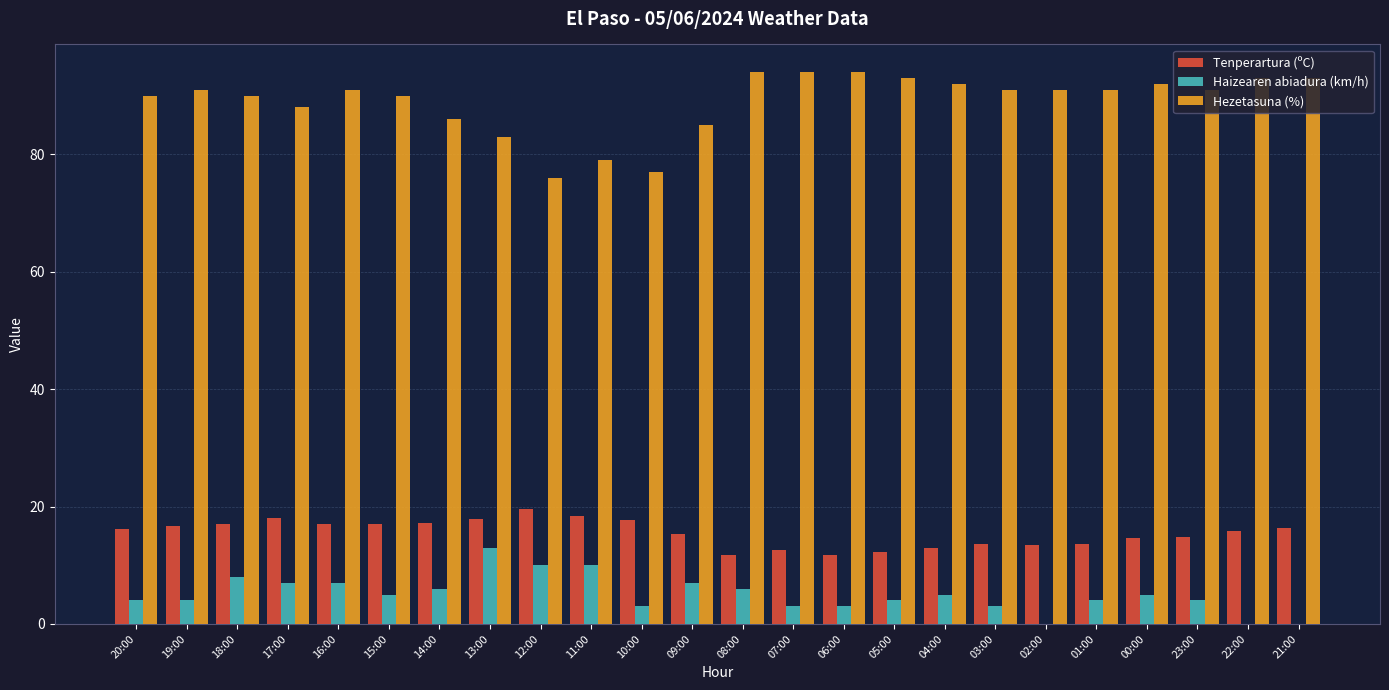

What is the sum of the Haizearen abiadura (km/h) values at 09:00 and 19:00?

11.0